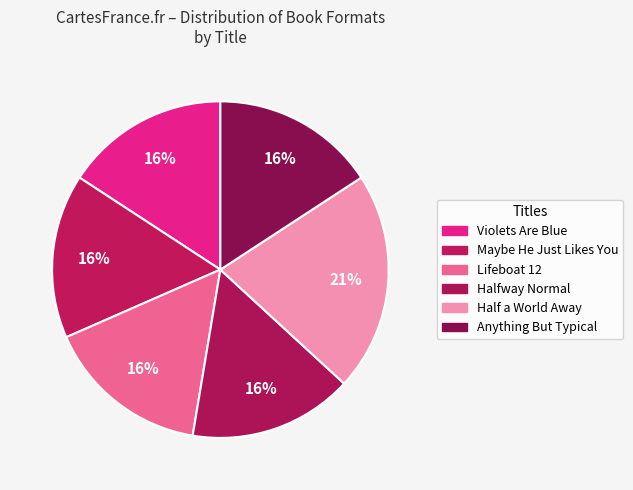

To the nearest percent, what portion does Violets Are Blue represent?

16%